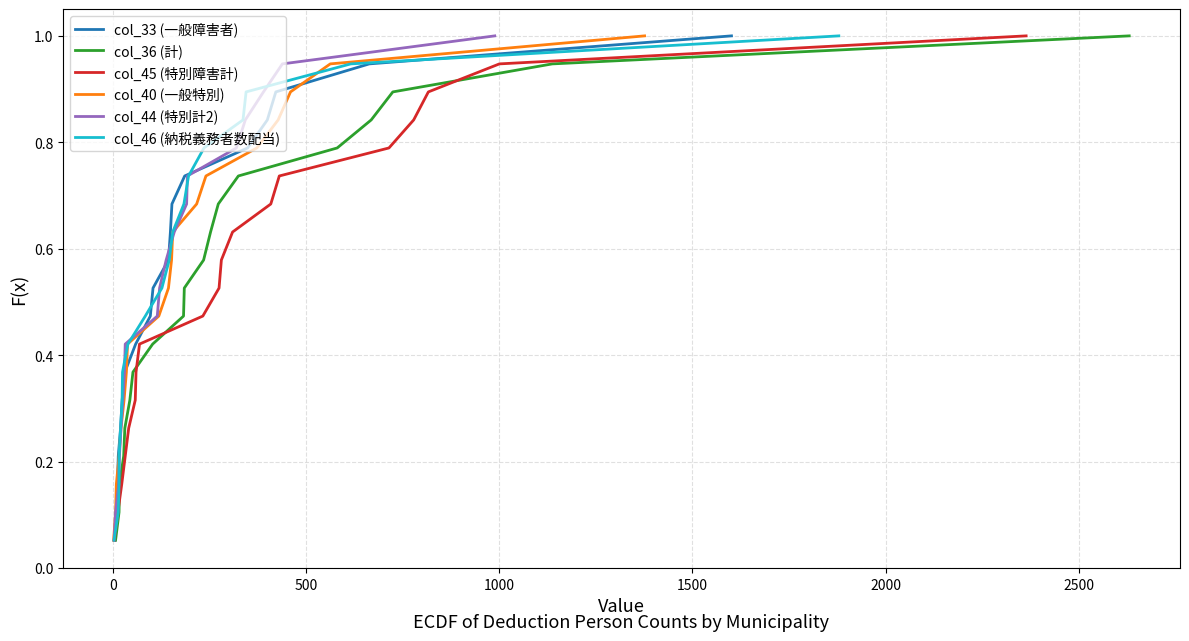

True or false: col_45 (特別障害計) has more than 1 interior local peaks.

False